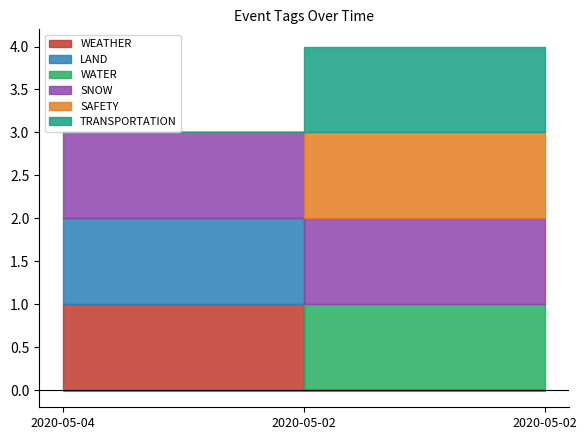

True or false: WEATHER has a value of 0 at 2020-05-02.

True